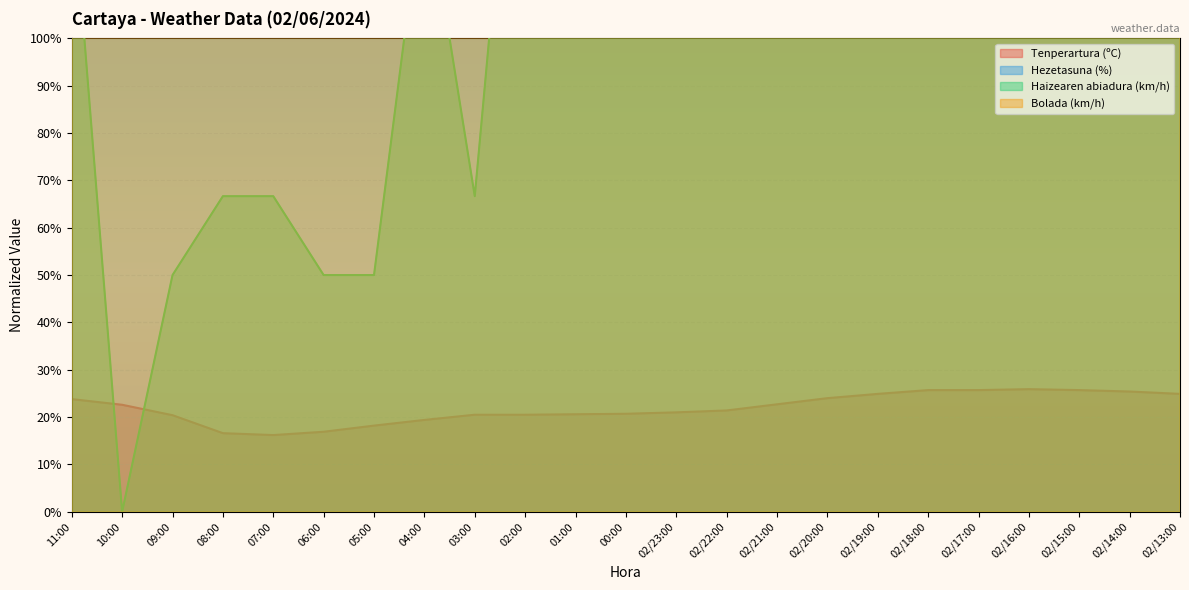

List the series in order of their peak value, highest first.

Hezetasuna (%), Bolada (km/h), Haizearen abiadura (km/h), Tenperartura (ºC)